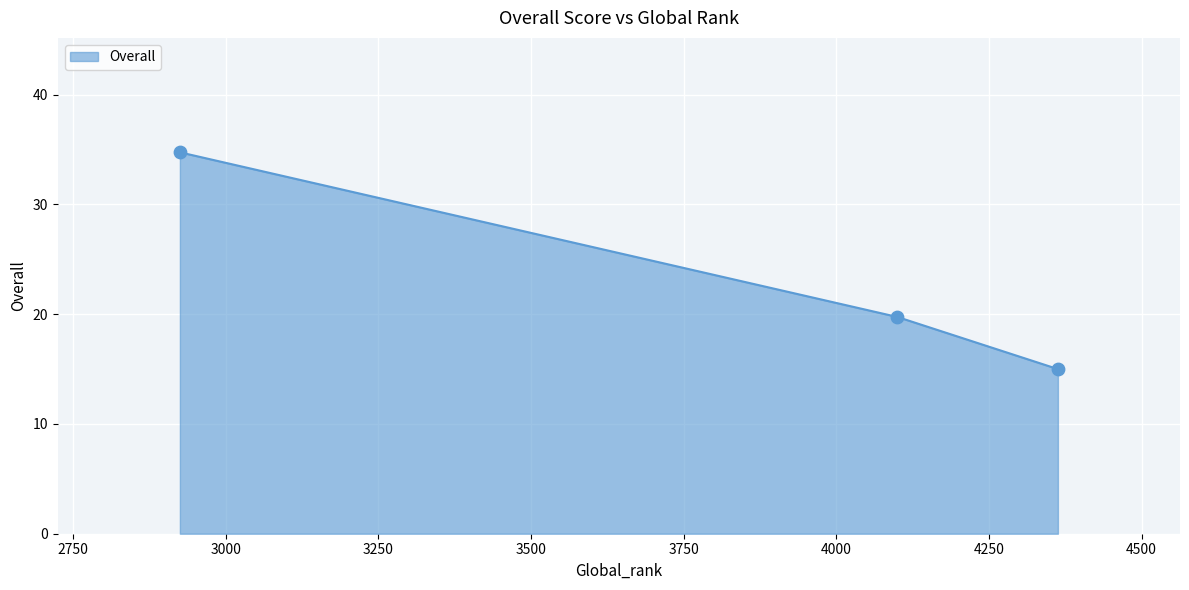

What is the change in value from 4363 to 2925?

+19.8